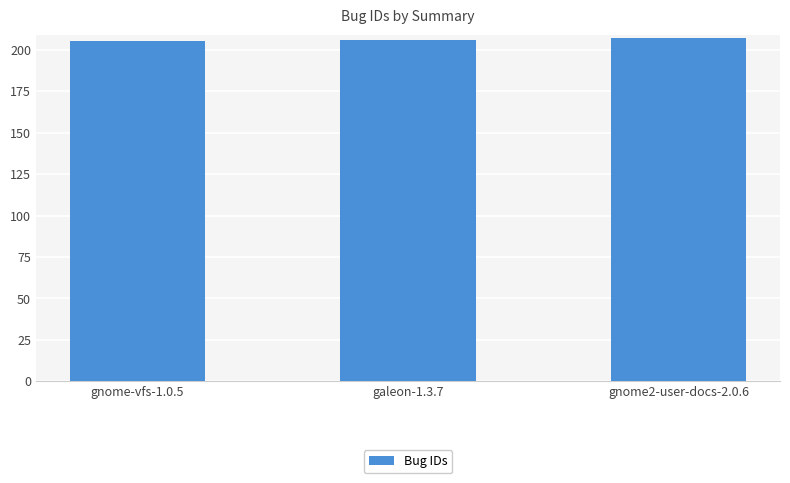

The chart shows a value of 206 at galeon-1.3.7. True or false?

True